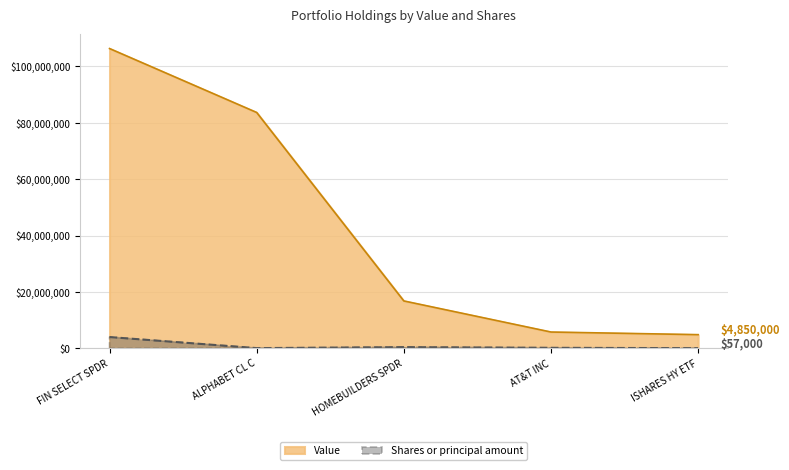

Does the chart have visible grid lines?

Yes